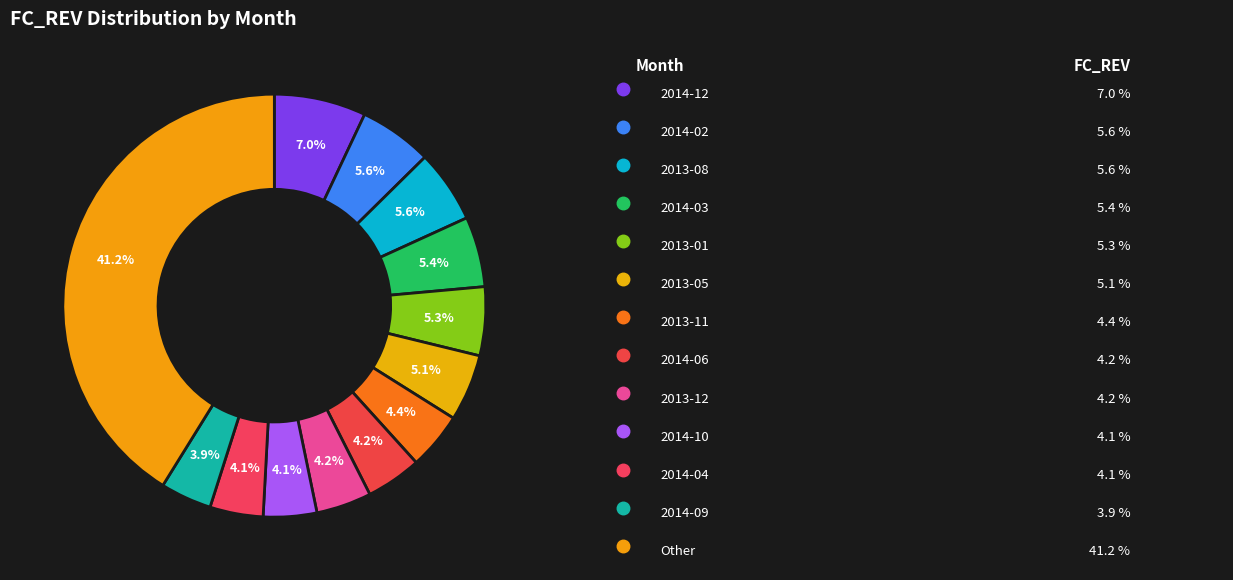

Is there a majority slice in this chart?

No